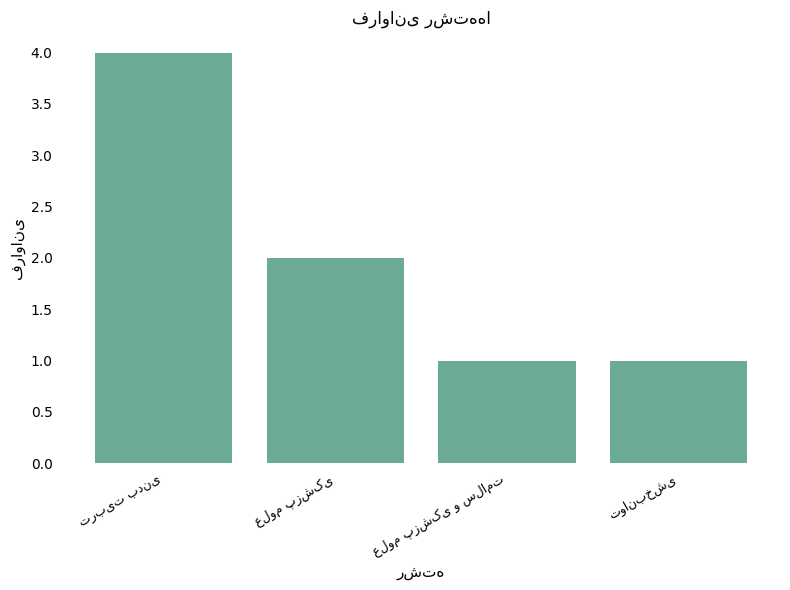

Reading right to left, what are all the values shown in this chart?

1	1	2	4